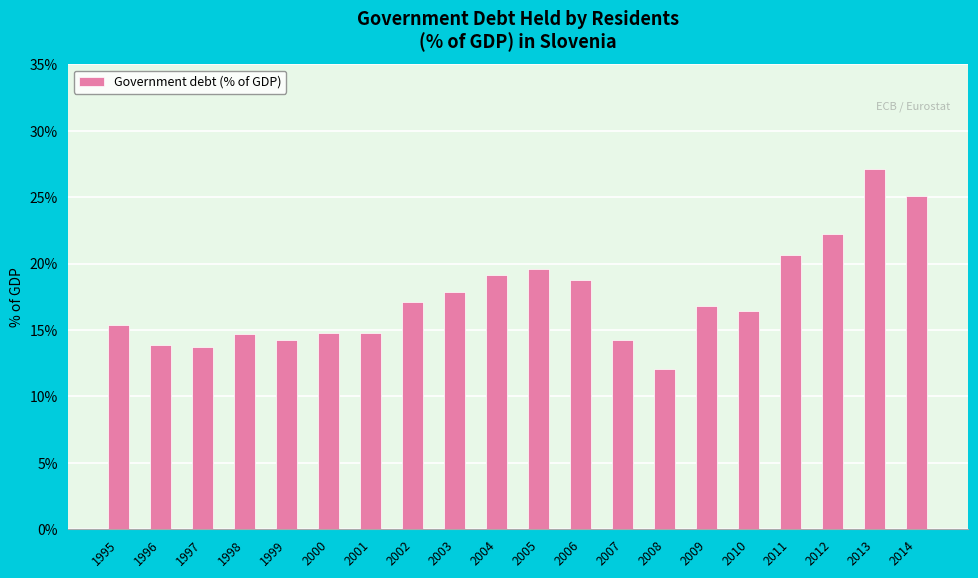

Which category has the highest value across all series?

2013